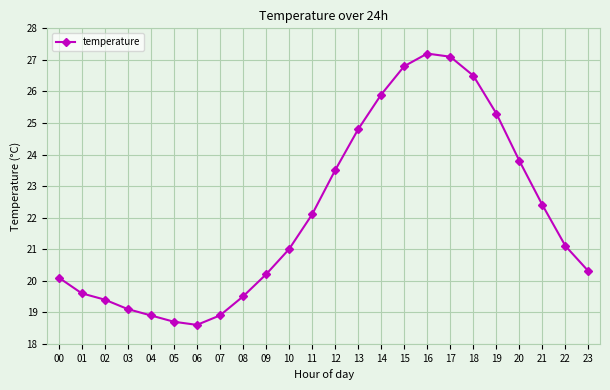

What is the minimum value shown in the chart?

18.6